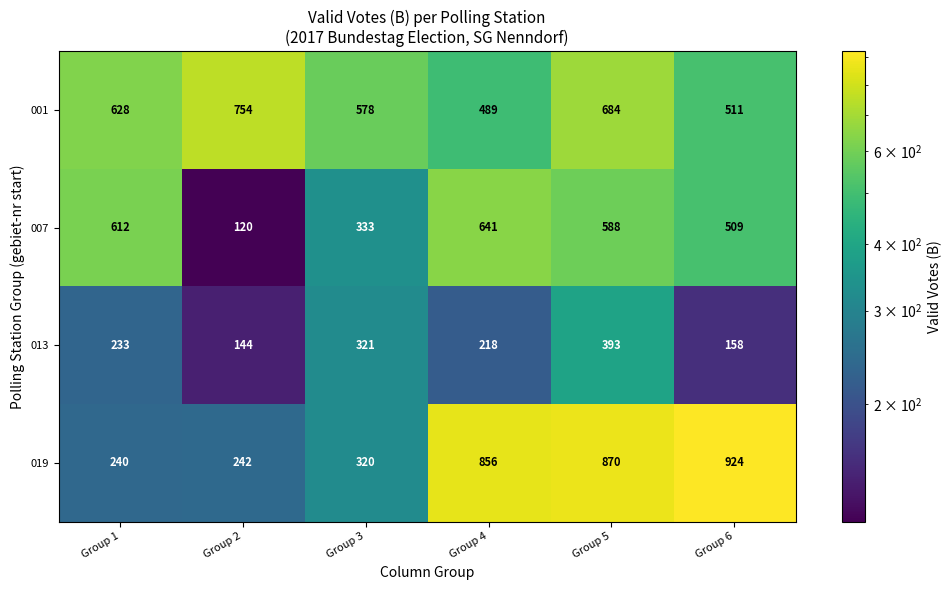

The value of 019 at Group 5 is 542. True or false?

False